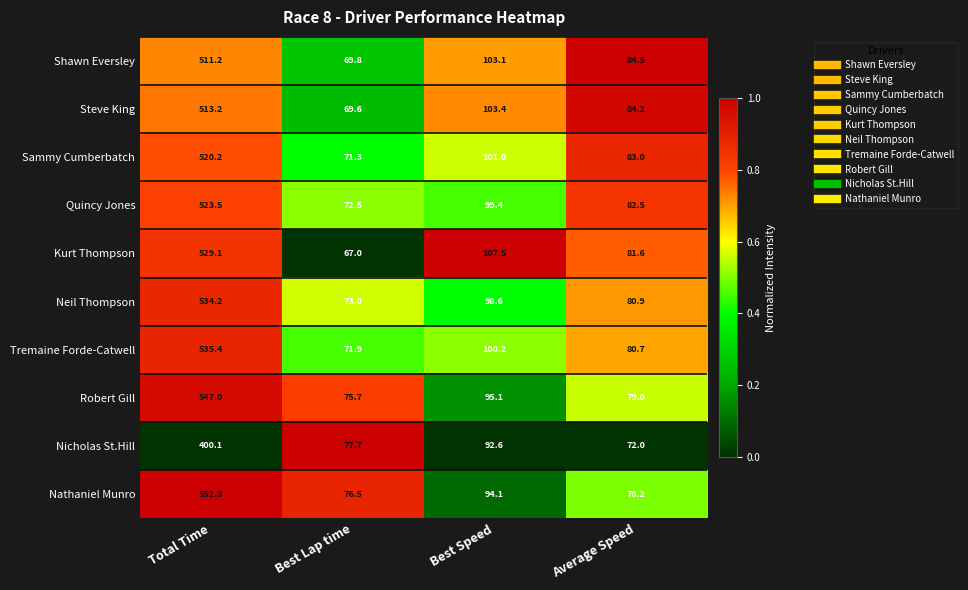

How many data points in Steve King are above 103?

2